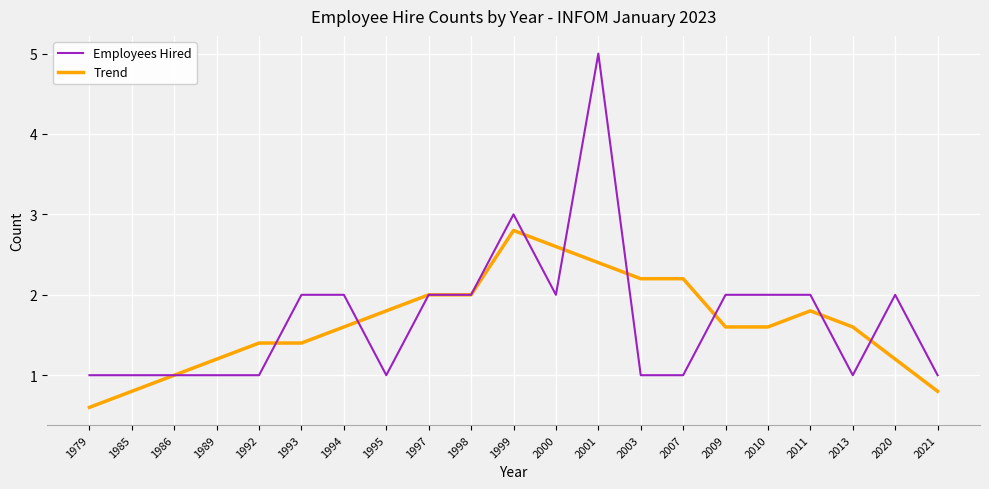

What is the sum of the Trend values at 1995 and 1979?

2.4